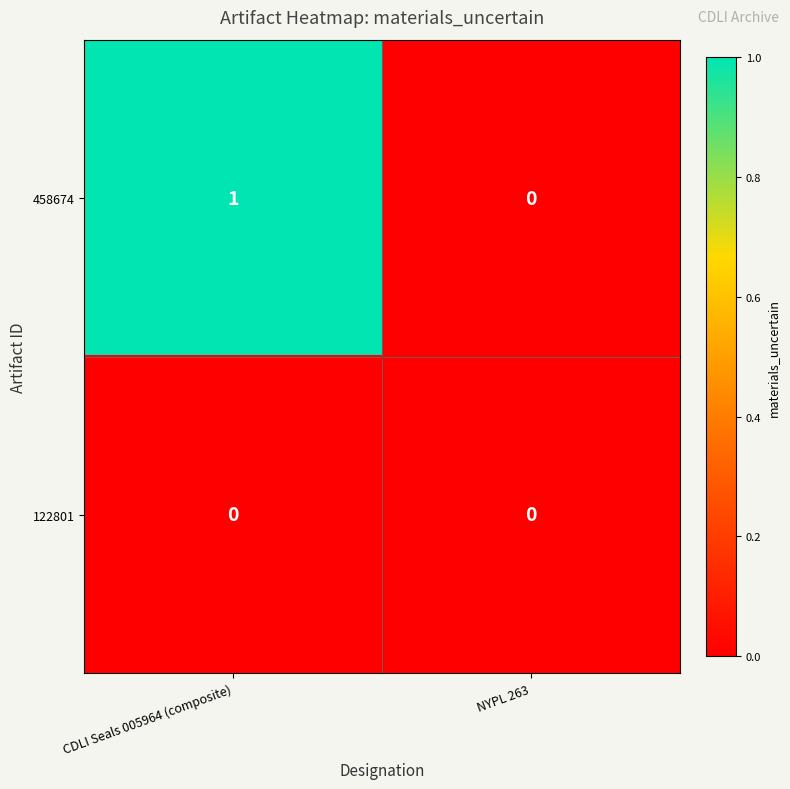

Which label corresponds to the largest value in the chart?

CDLI Seals 005964 (composite)